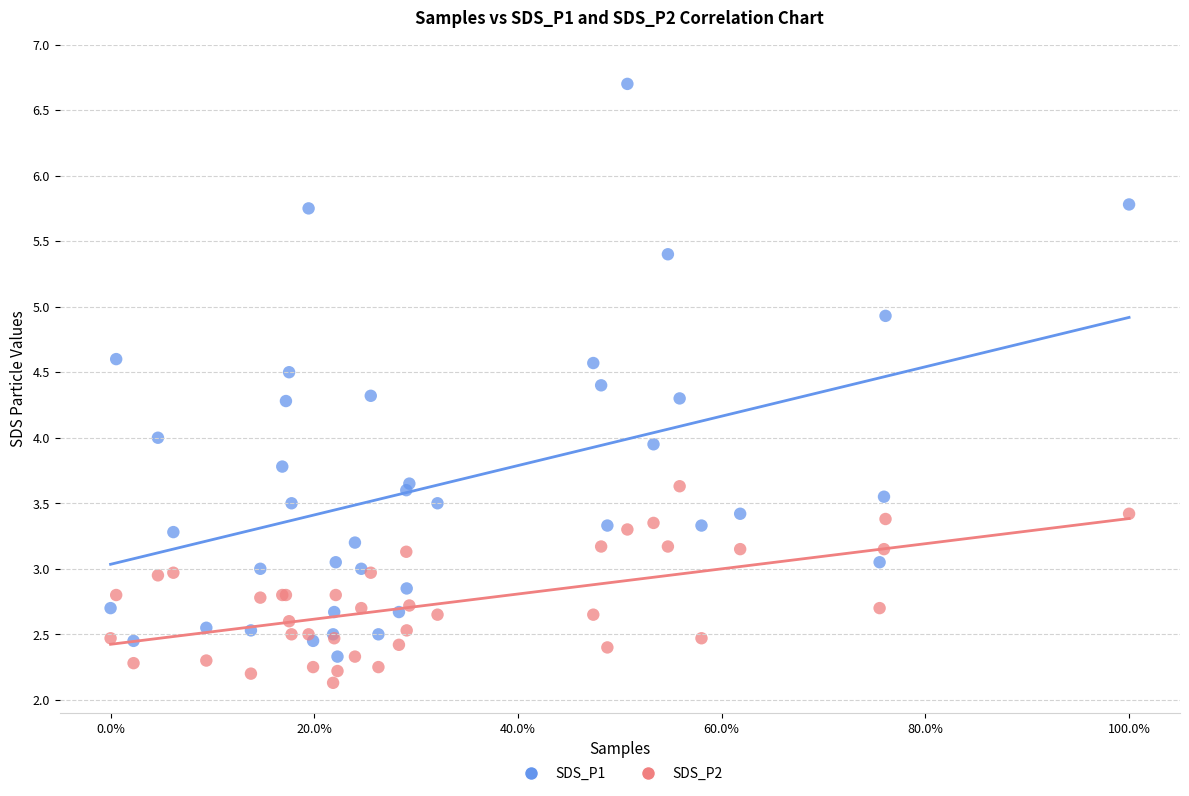

In the SDS_P2 series, what Y value is closest to 2?

2.1